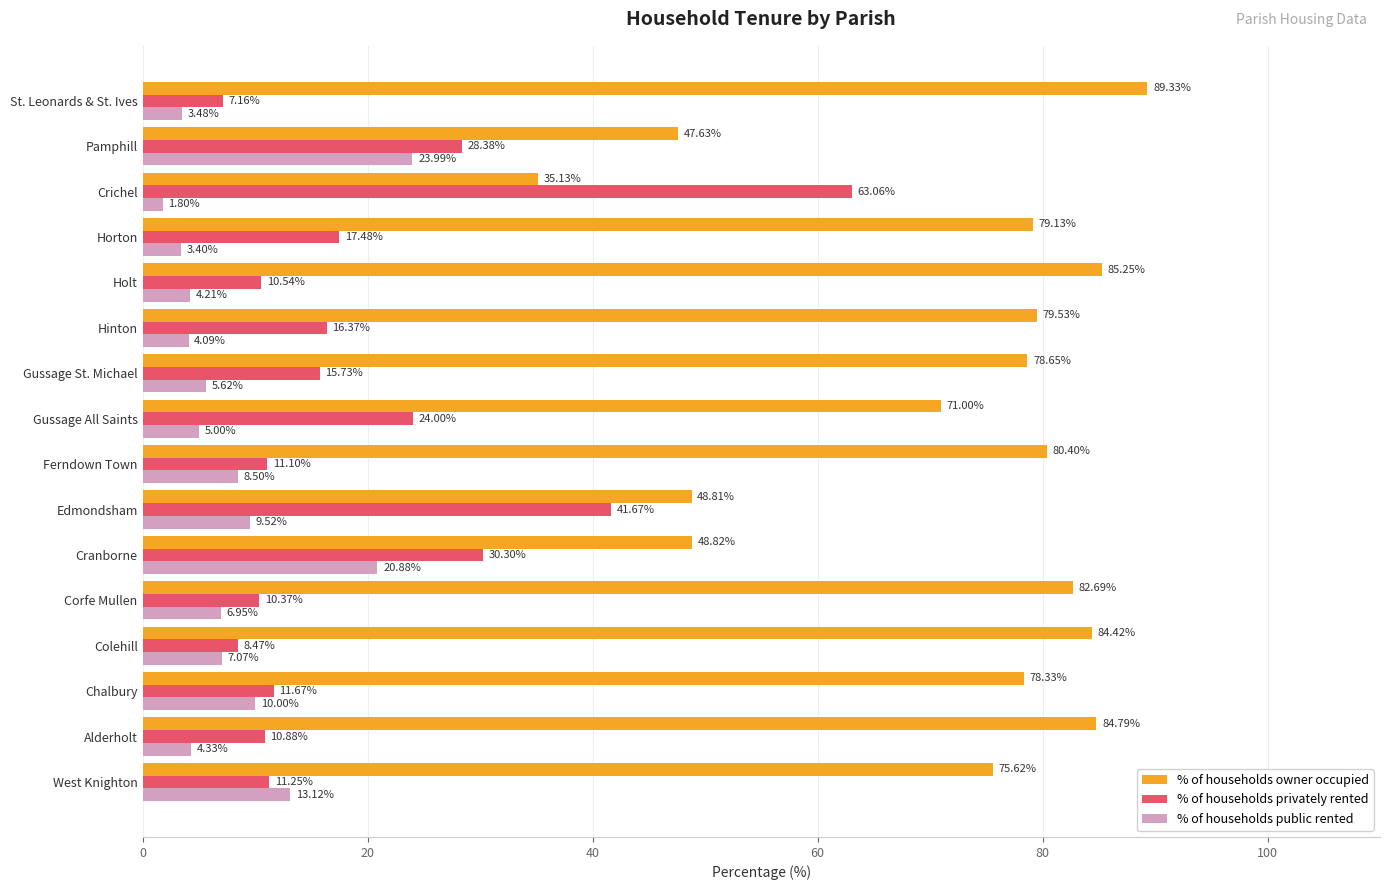

Which series has the widest spread of values?

% of households privately rented